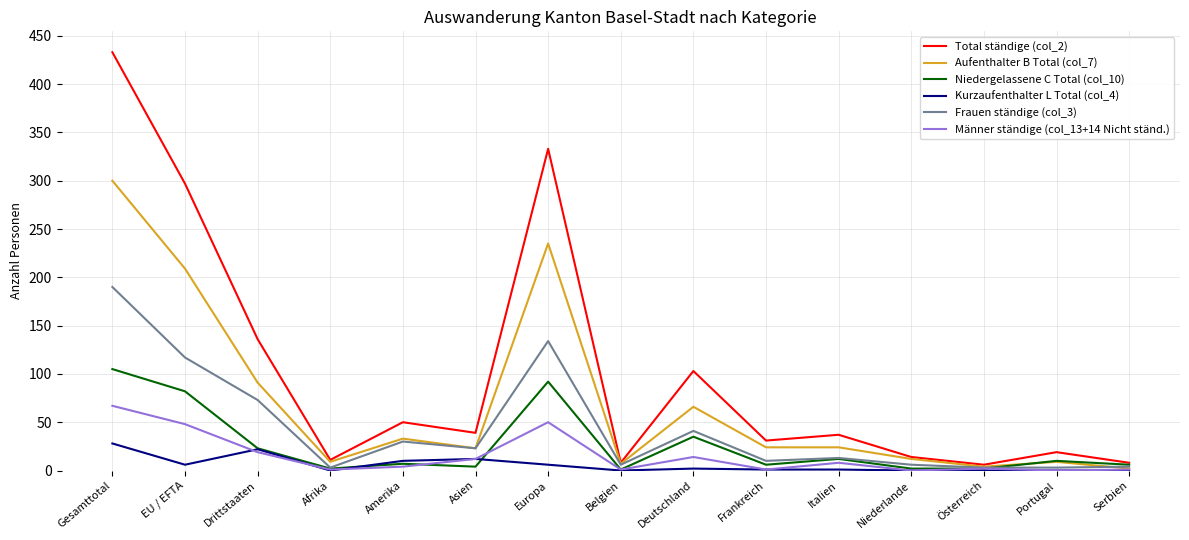

List the series in order of their peak value, lowest first.

Kurzaufenthalter L Total (col_4), Männer ständige (col_13+14 Nicht ständ.), Niedergelassene C Total (col_10), Frauen ständige (col_3), Aufenthalter B Total (col_7), Total ständige (col_2)